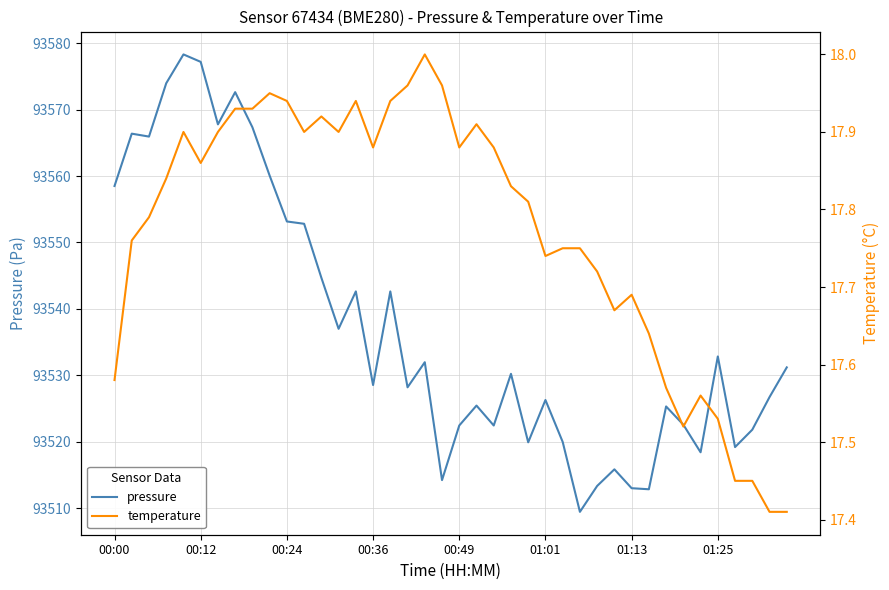

True or false: pressure and temperature cross at least once.

False